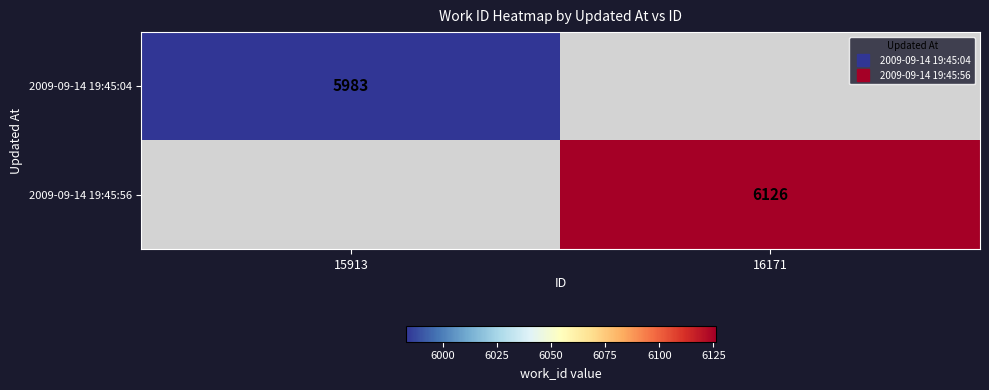

How many data points does each series have?

2